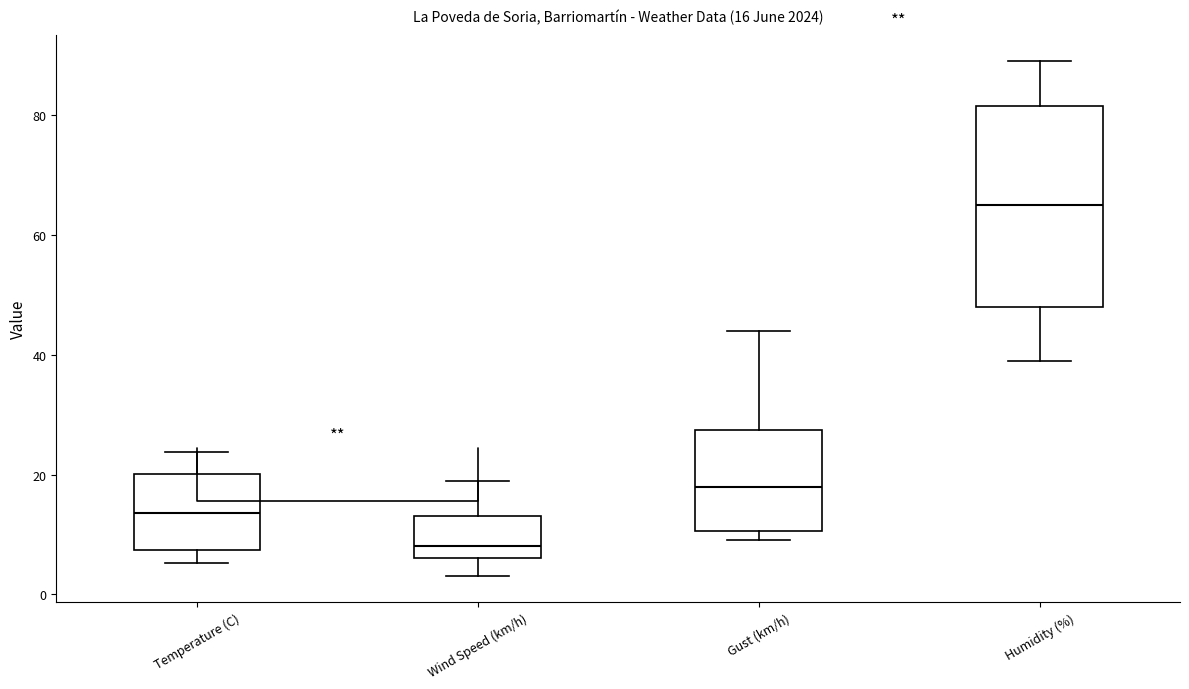

Which box's median line is the lowest?

Wind Speed (km/h)